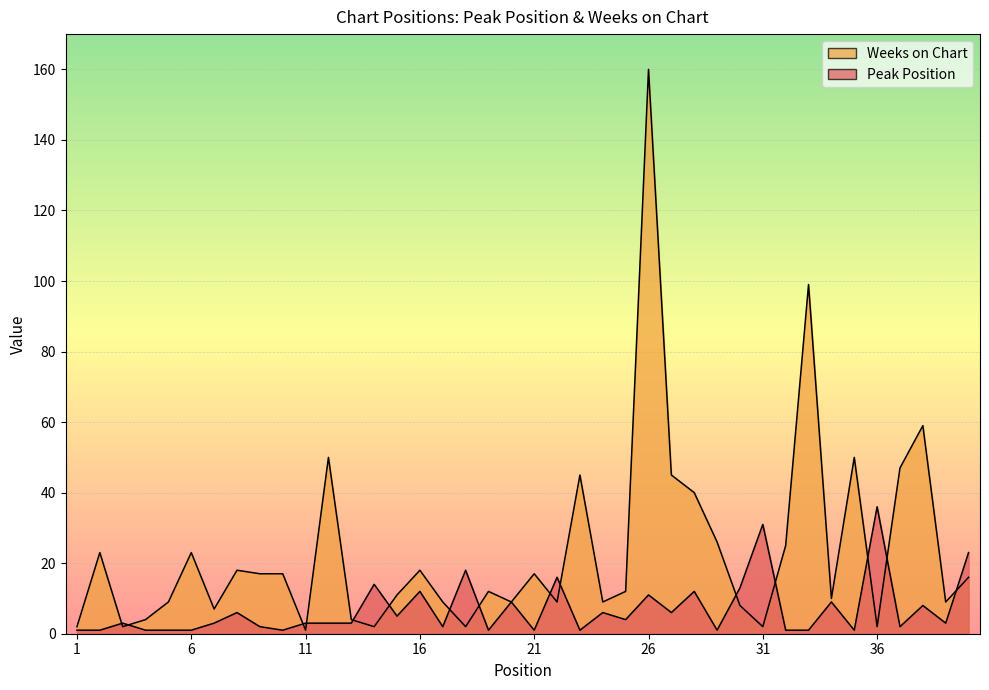

What is the value of the Peak Position point at the 12th from the left?

3